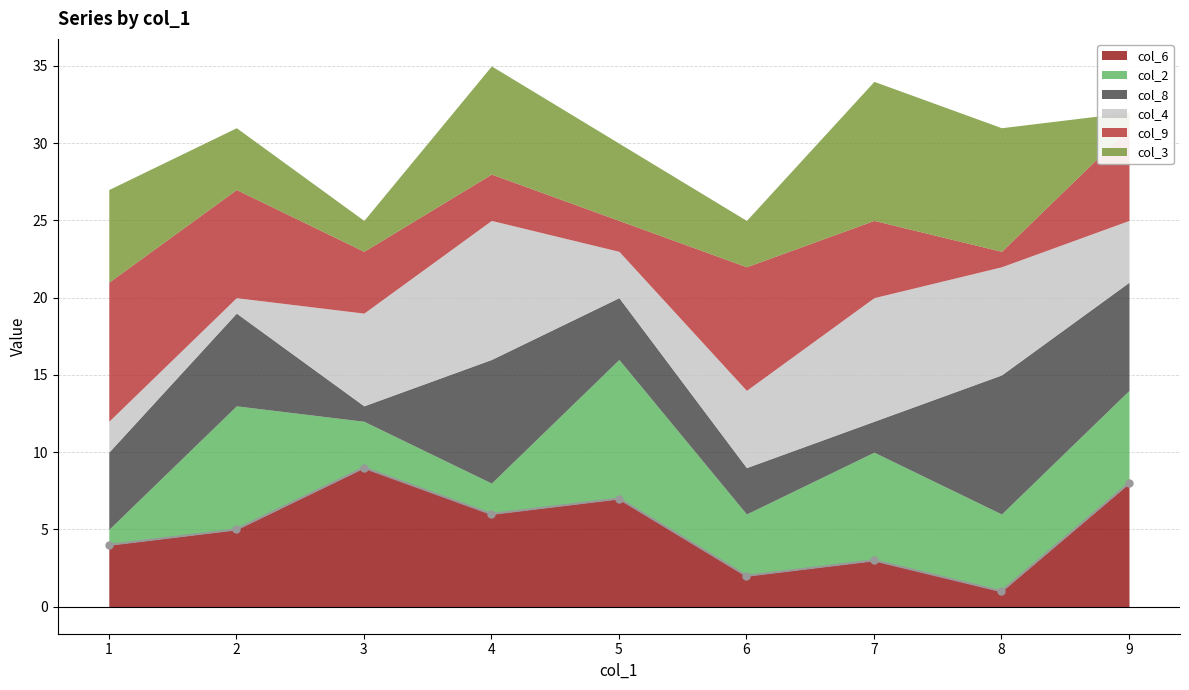

Between which two adjacent categories do col_2 and col_4 first intersect?

1 and 2